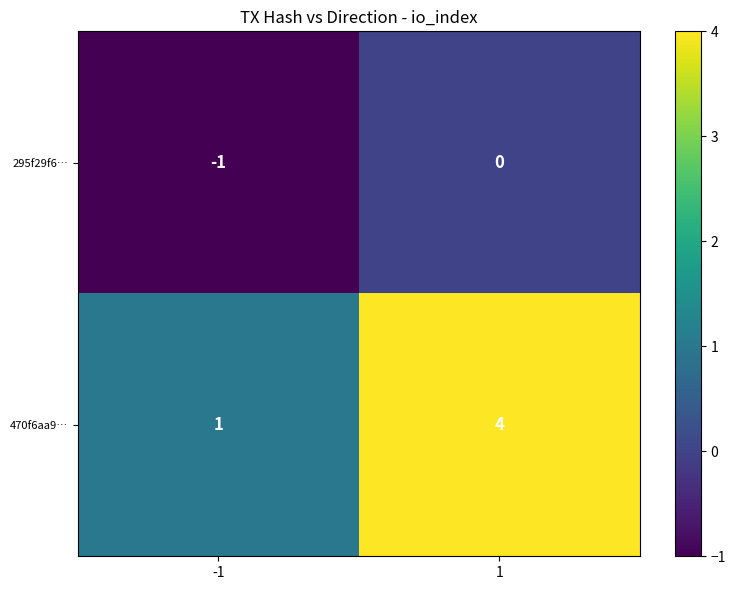

Rank the categories by 470f6aa9… value from highest to lowest.

1, -1